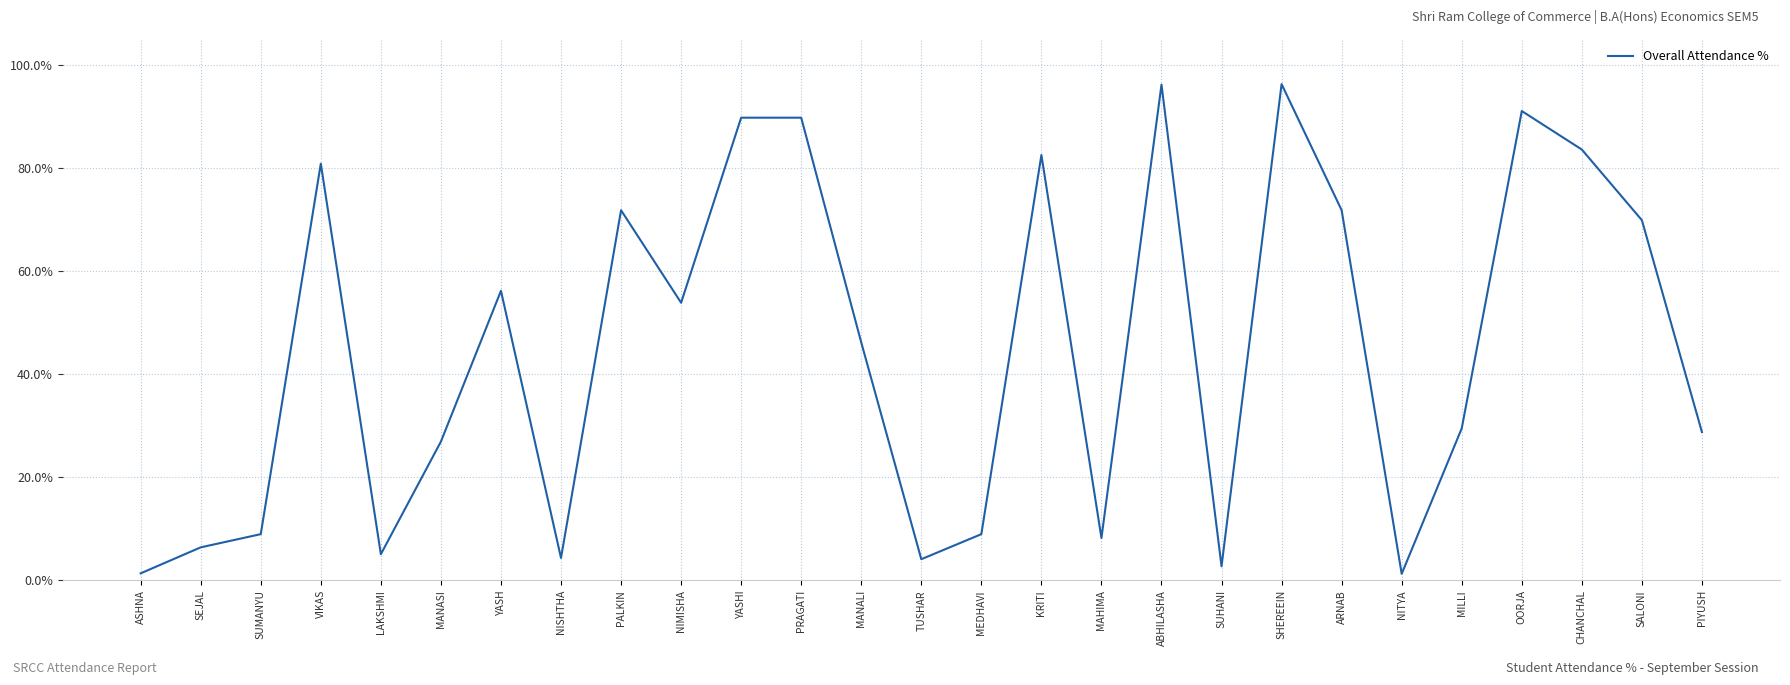

Approximately how many times larger is the value at SHEREEIN compared to TUSHAR?

23.4